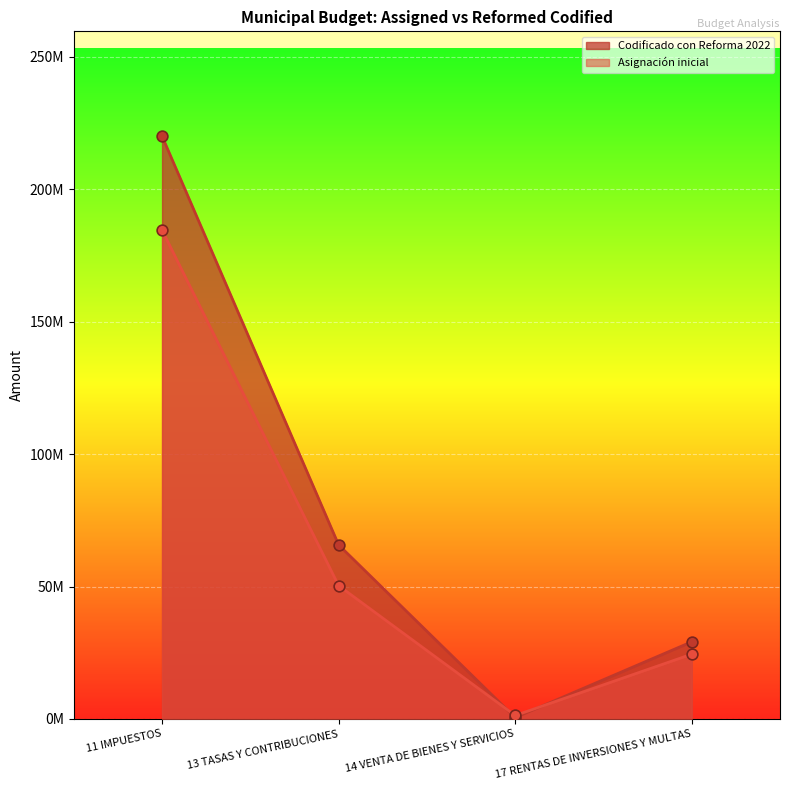

At which category is the sum across all series the highest?

11 IMPUESTOS